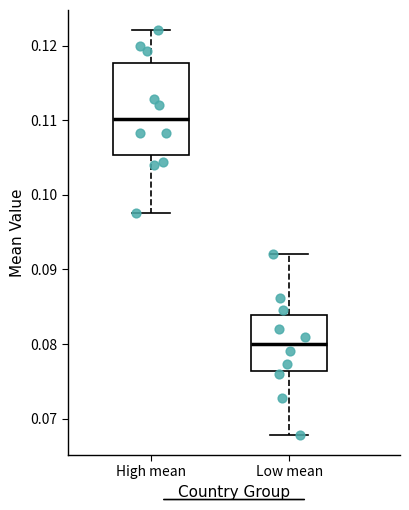

Which box has the highest median line?

High mean